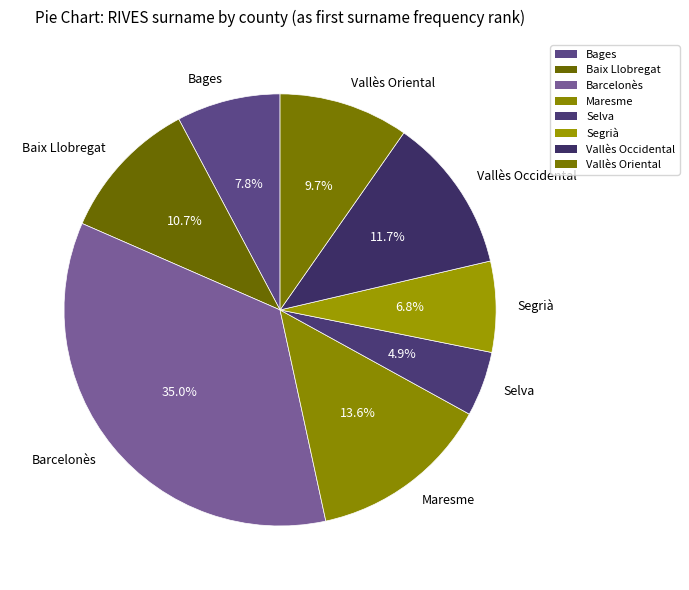

What is the largest slice in the pie chart?

Barcelonès